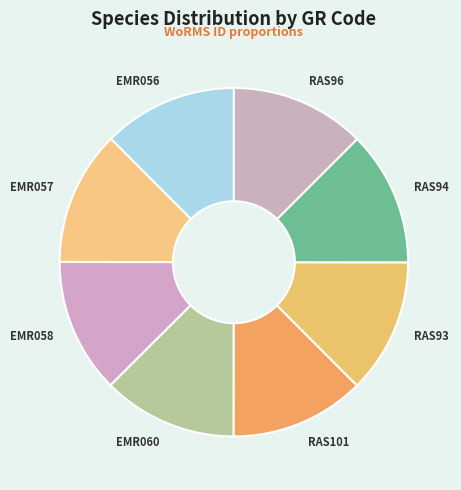

Is there a majority slice in this chart?

No